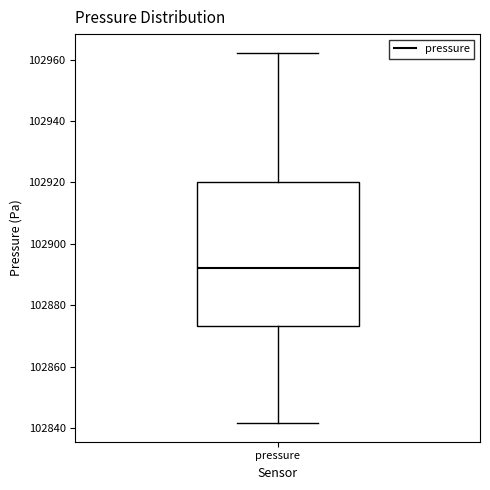

Where does the median line of the box for pressure sit on the y-axis? The values are not printed on the chart, so give them approximately, as read against the axis.

102892